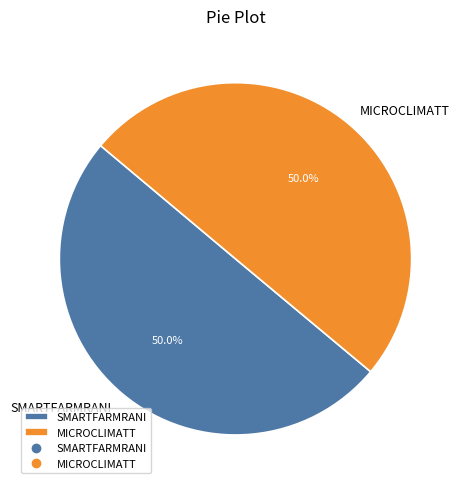

To the nearest percent, what is the average slice percentage?

50%